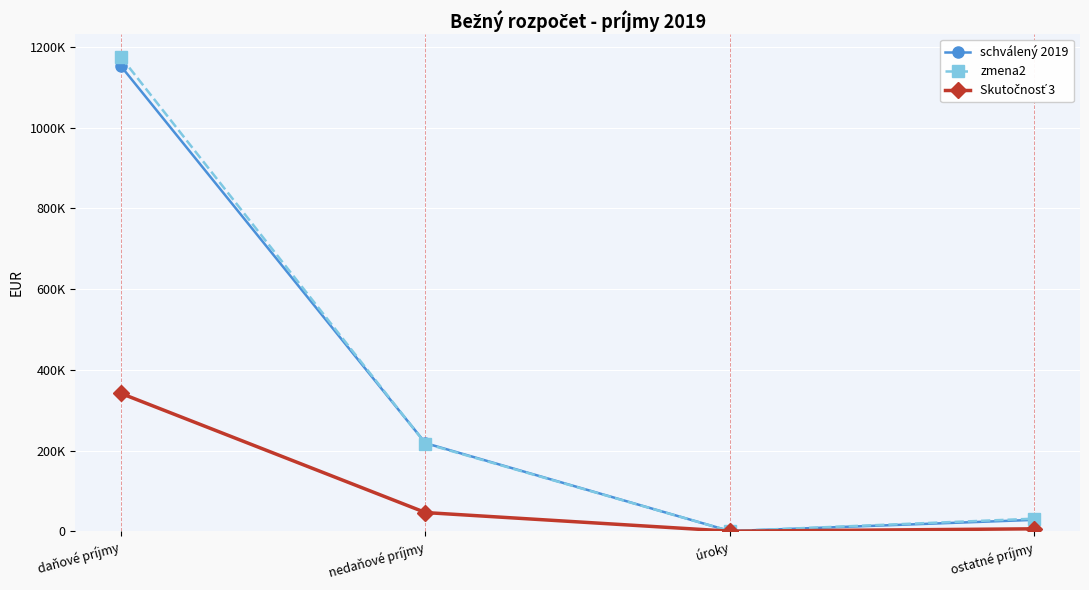

What is the sum of all zmena2 values?

1422807